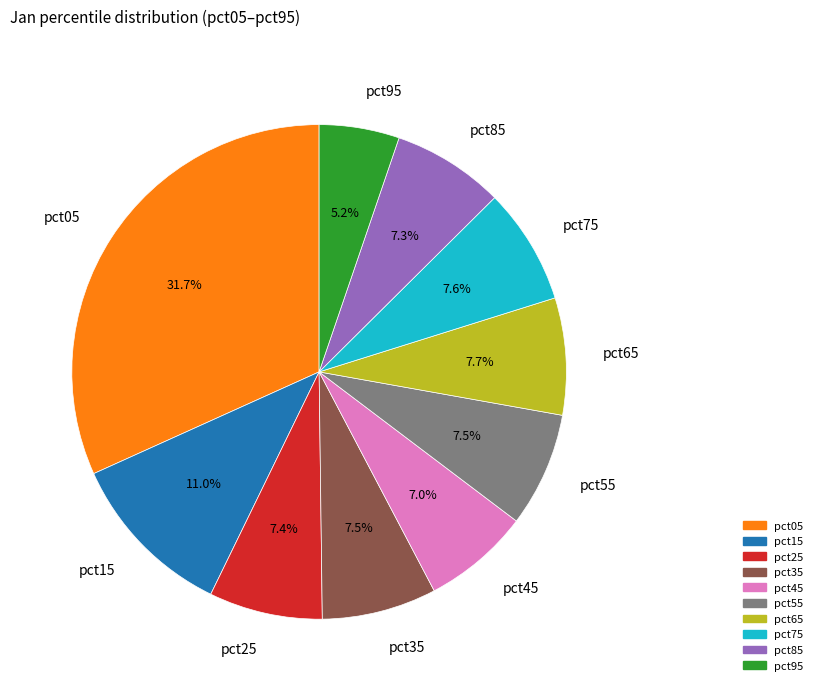

Does pct35 represent more than half of the total?

No